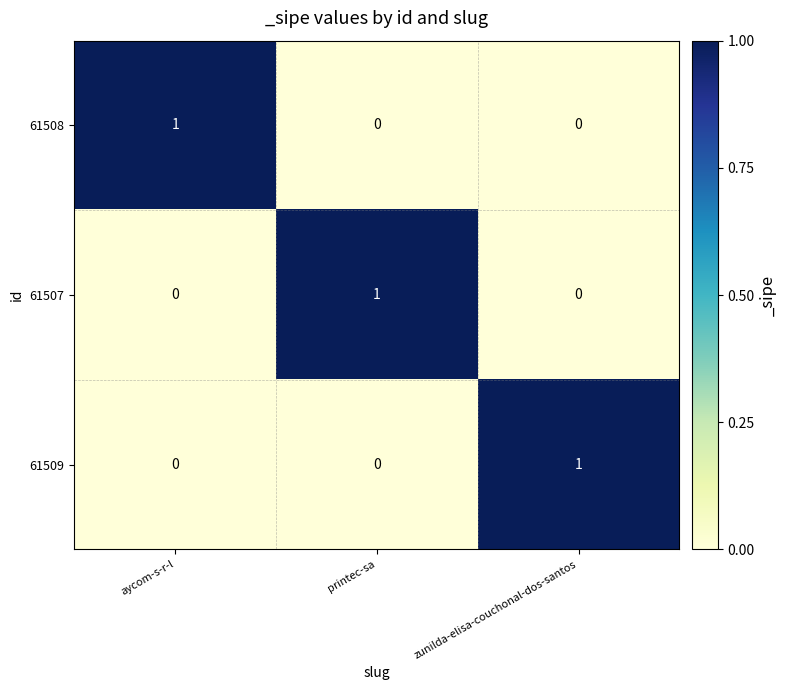

Count the 61509 values in the range 0 to 1.

3